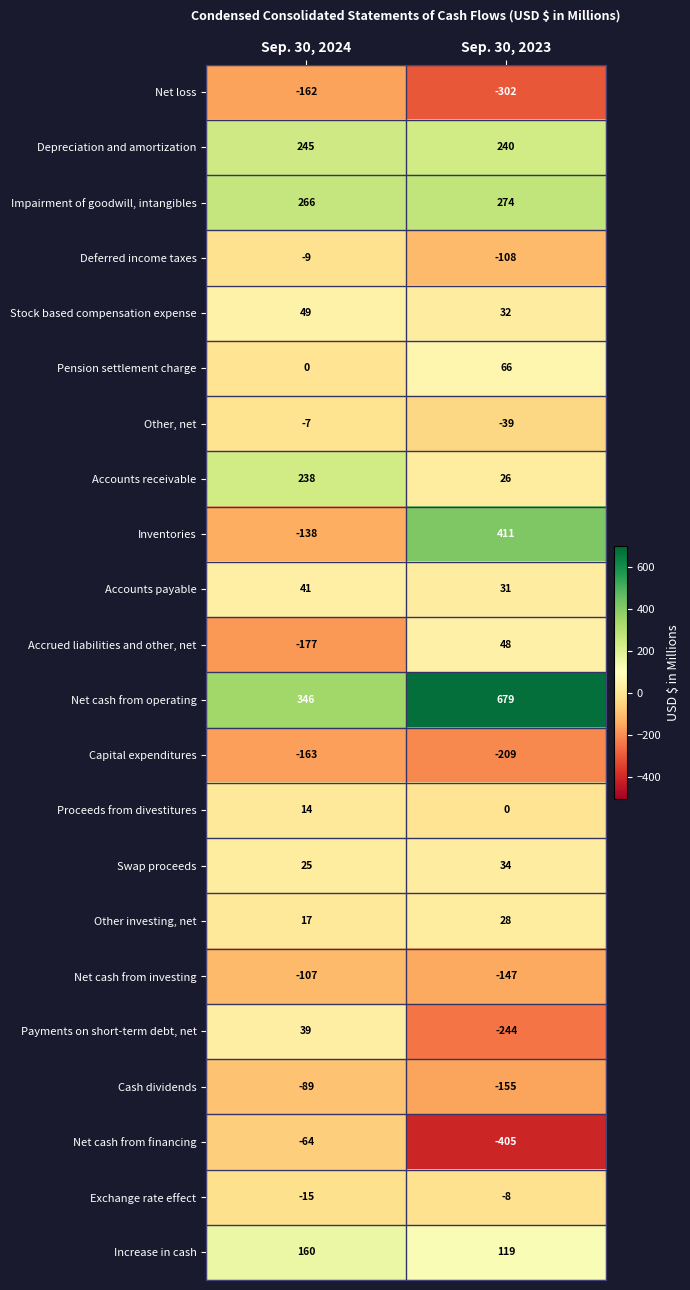

At how many categories does at least one series exceed 609?

1